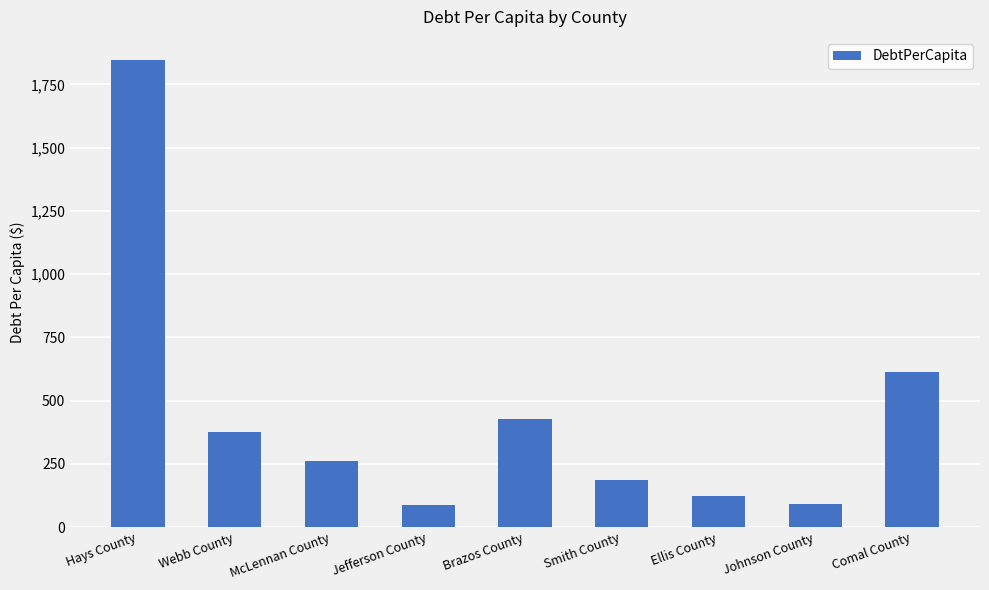

What is the label of the 5th bar from the right?

Brazos County